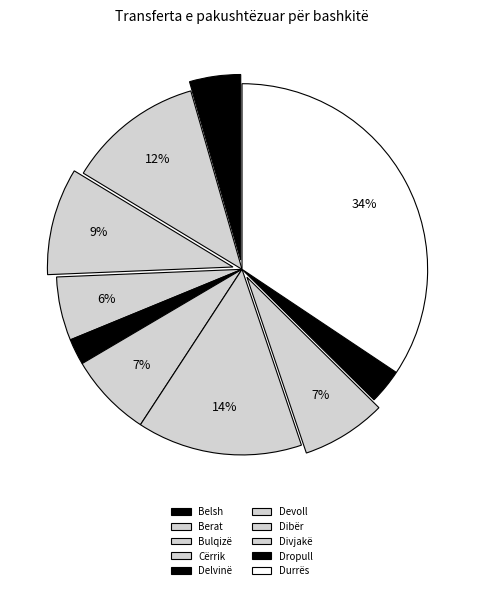

What is the change in value from Delvinë to Durrës?

+1287935.4